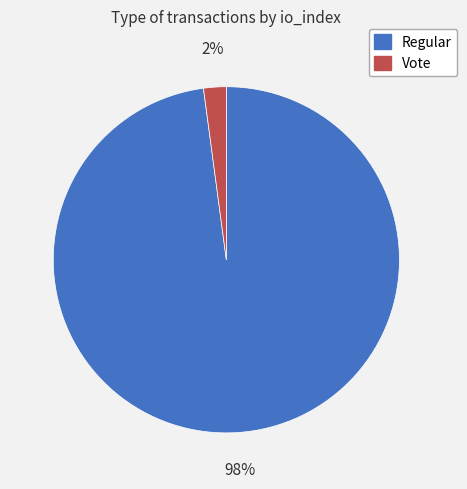

To the nearest percent, what percentage of the pie is Vote?

2%